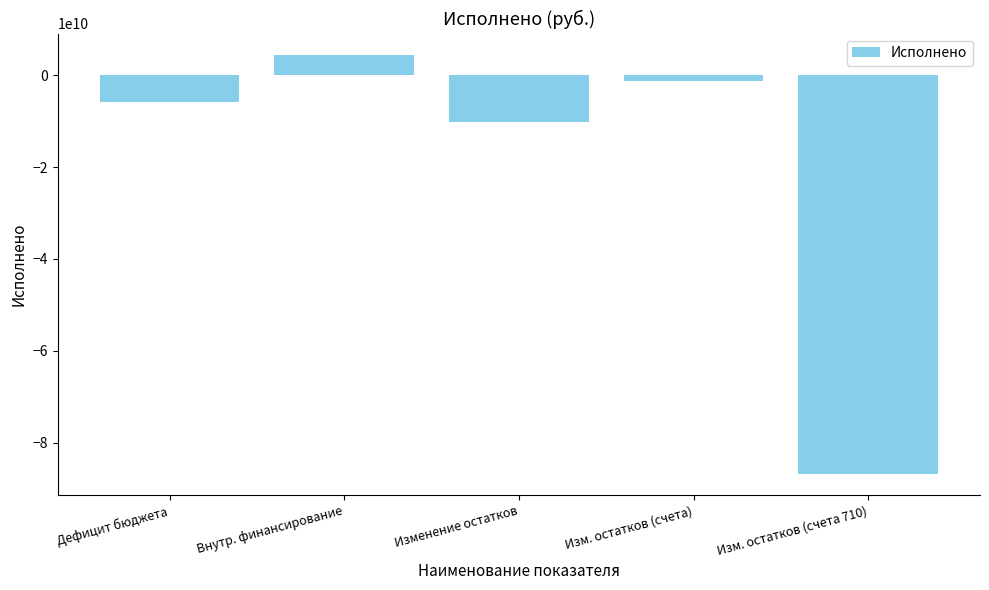

Which label corresponds to the smallest value in the chart?

Изм. остатков (счета 710)